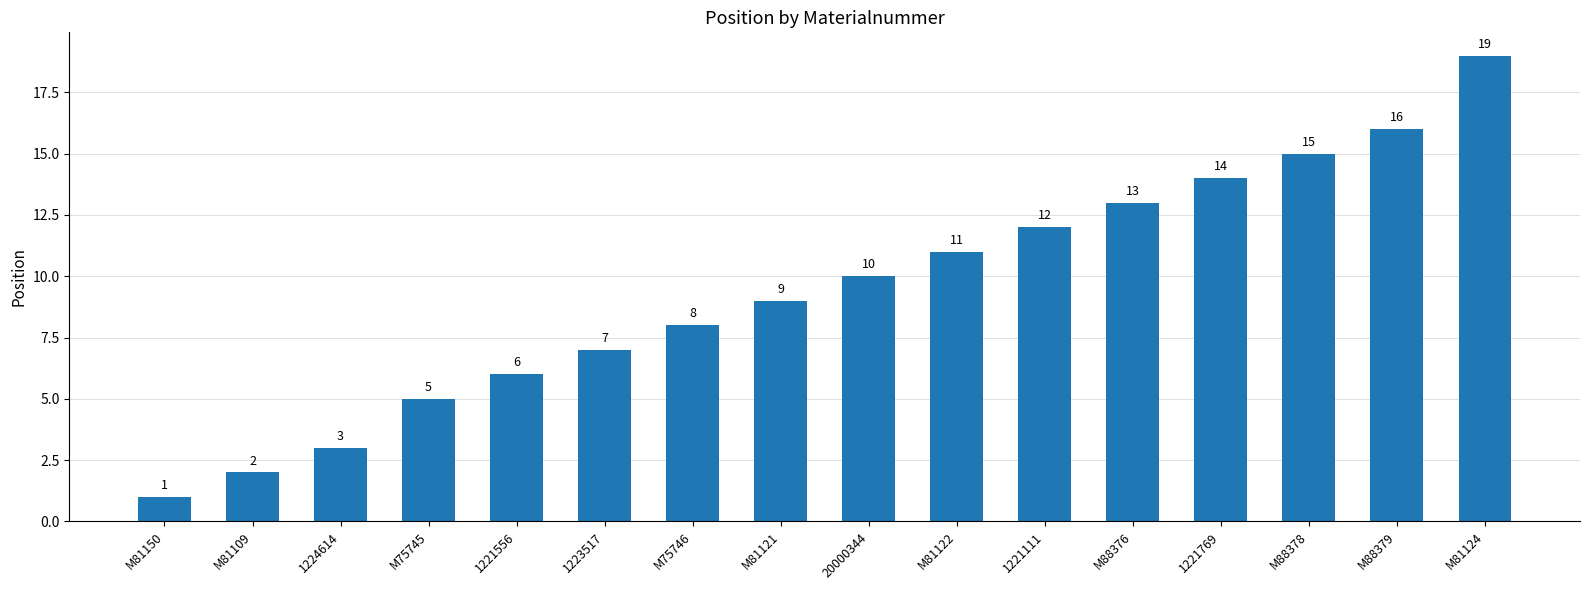

What is the average value?

9